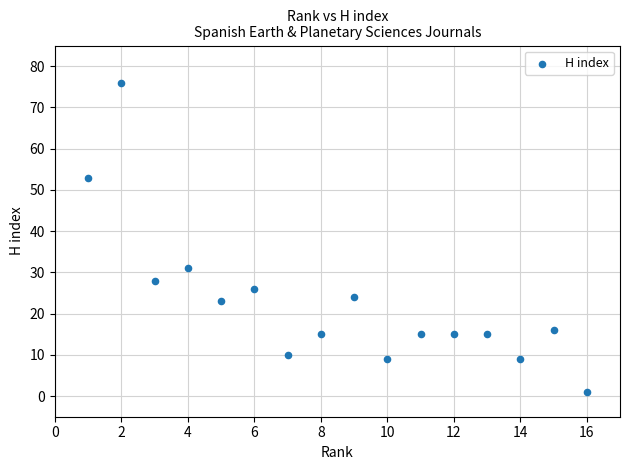

What Y value in the scatter plot is closest to 38?

31